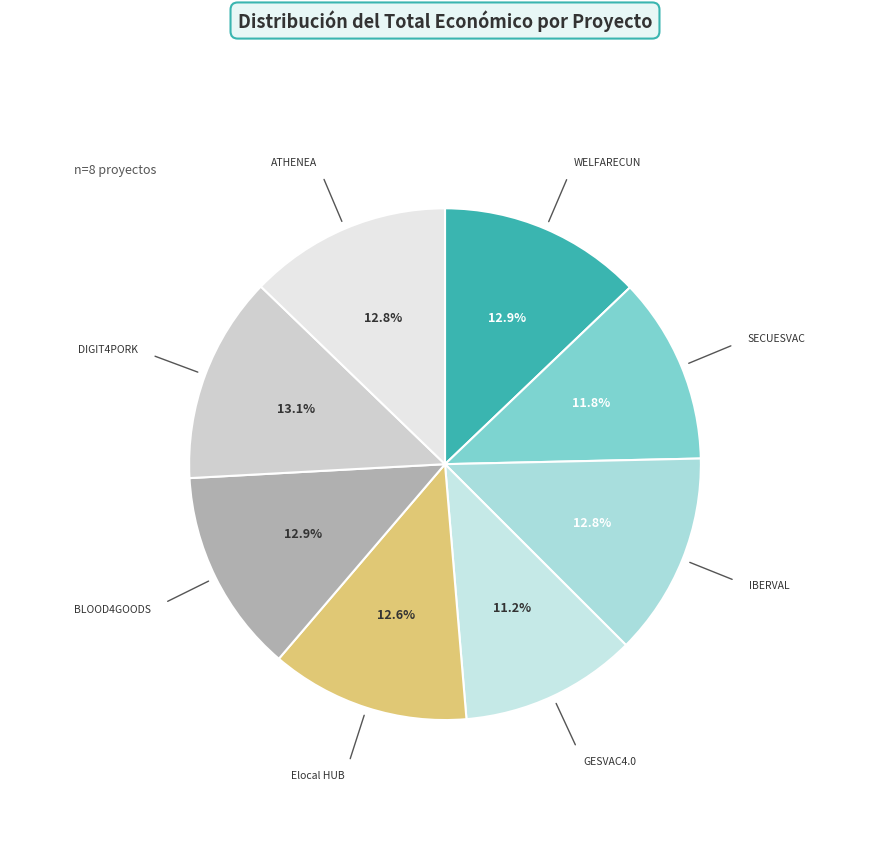

Approximately how many times larger is the value at ATHENEA compared to BLOOD4GOODS?

1.0